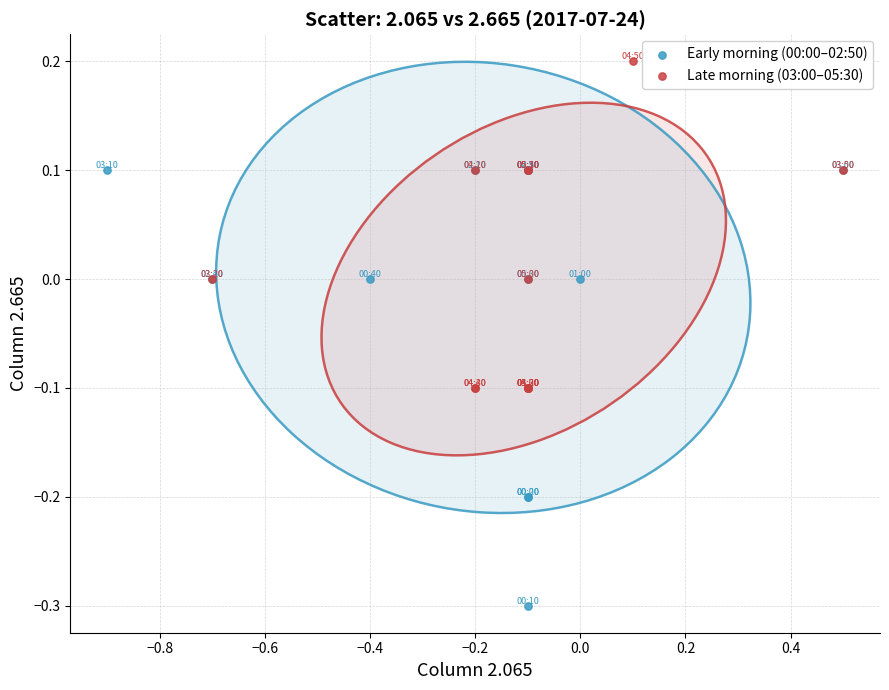

Which series has the widest spread of Y values?

Early morning (00:00–02:50)